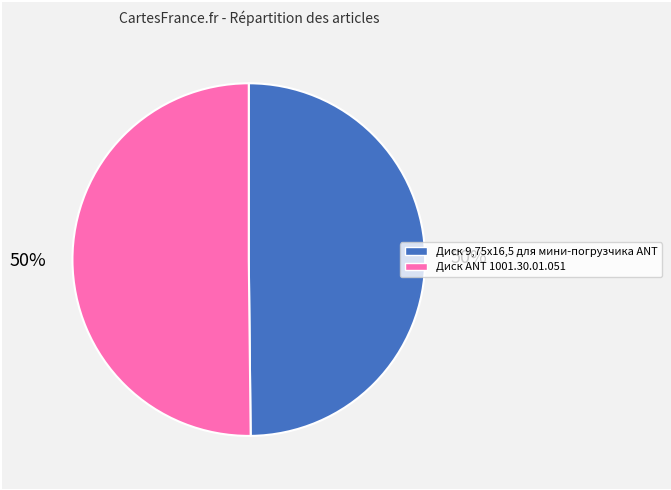

What is the ratio of the value at Диск 9,75х16,5 для мини-погрузчика ANT to the value at Диск ANT 1001.30.01.051?

1.0